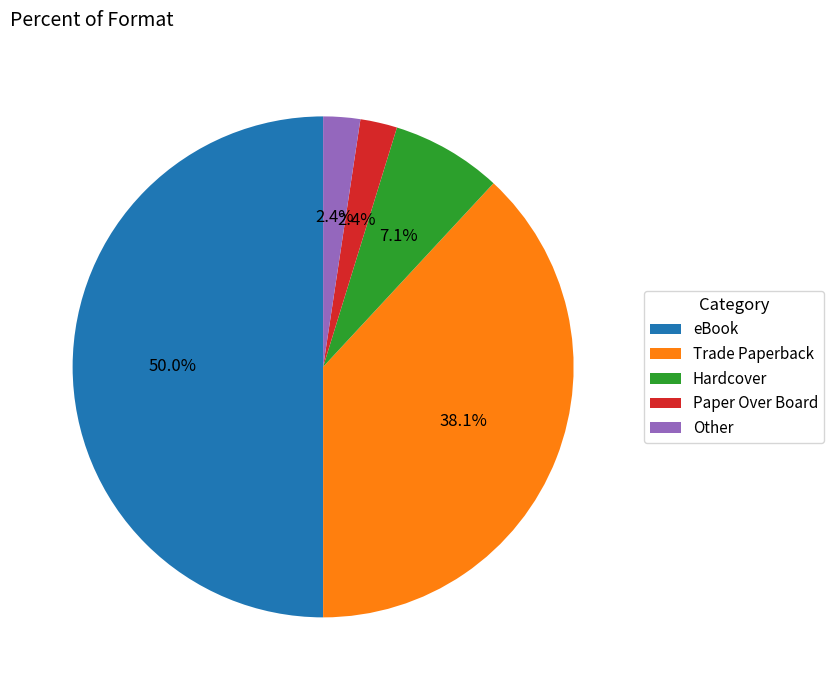

Between Trade Paperback and eBook, which is larger?

eBook